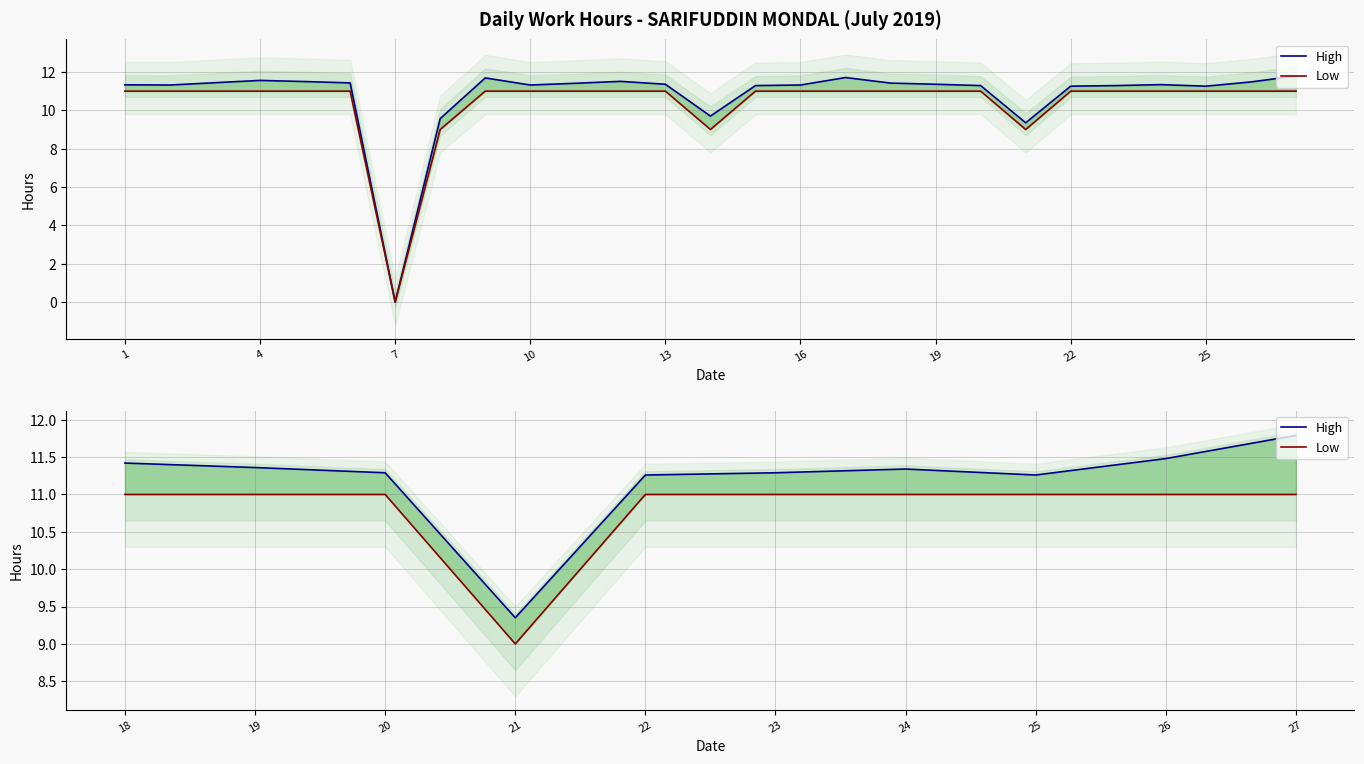

Does the chart have visible grid lines?

Yes